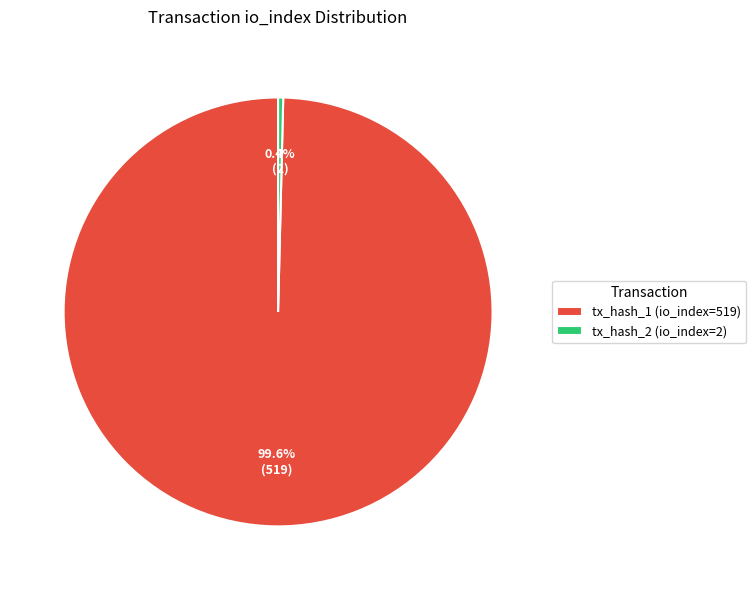

Does any single category account for the majority?

Yes